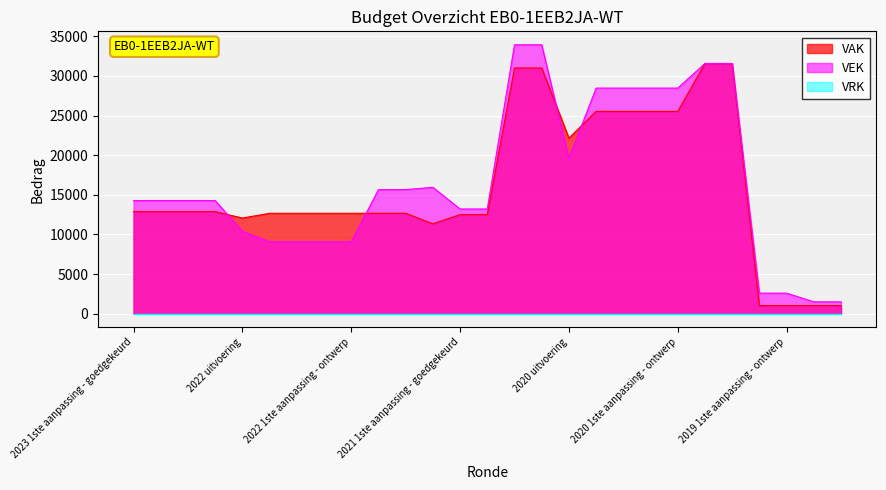

What is the maximum value for VEK?

33930